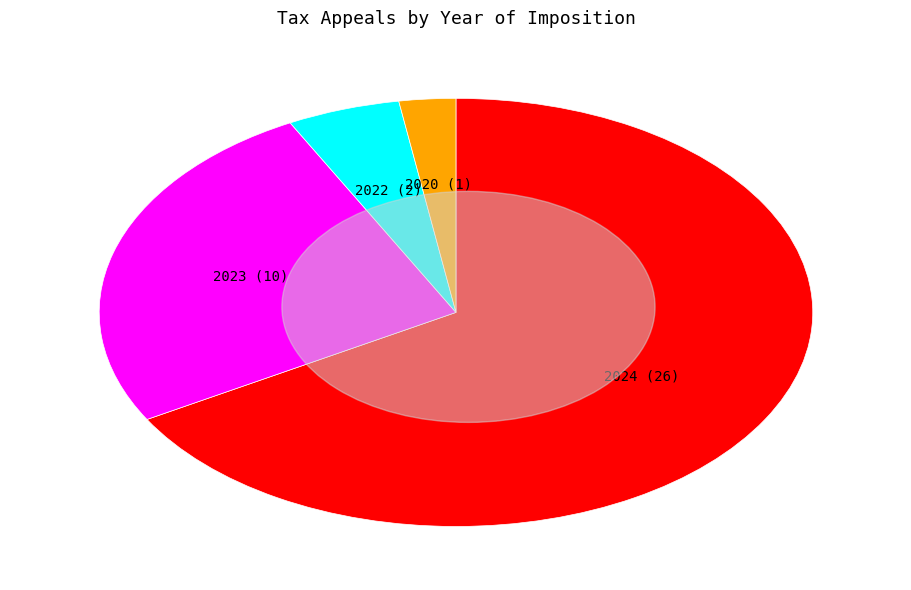

Is there a majority slice in this chart?

Yes